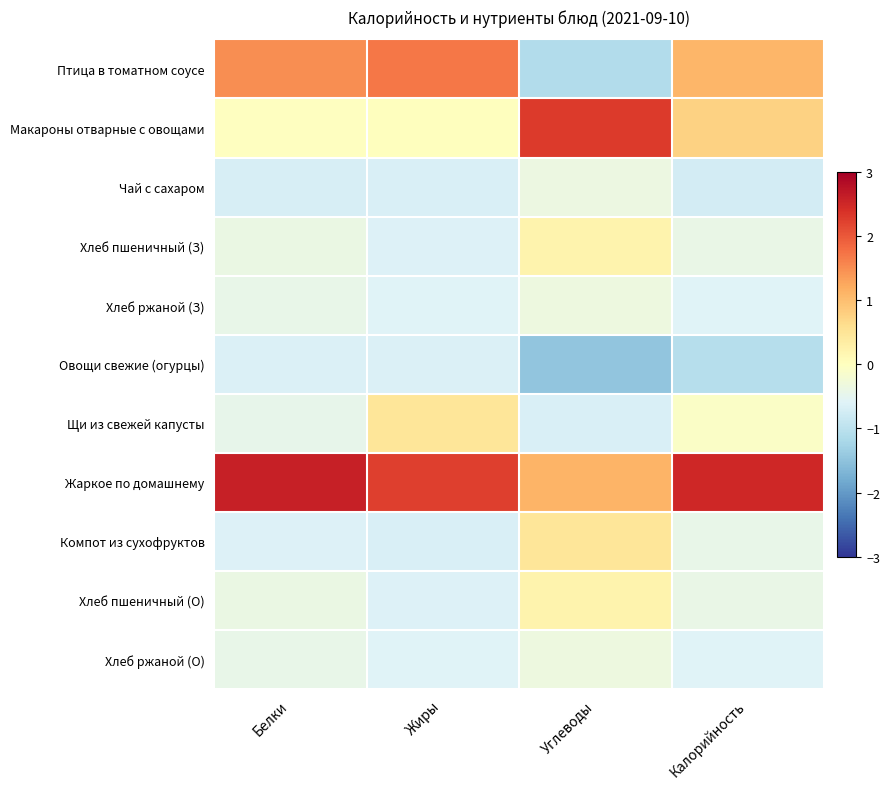

Reading left to right, list all the values displayed in this chart.

Птица в томатном соусе: Белки=1.5	Жиры=1.7	Углеводы=-1.1	Калорийность=1.1
Макароны отварные с овощами: Белки=-0.0	Жиры=0.0	Углеводы=2.3	Калорийность=0.8
Чай с сахаром: Белки=-0.7	Жиры=-0.7	Углеводы=-0.4	Калорийность=-0.7
Хлеб пшеничный (З): Белки=-0.4	Жиры=-0.6	Углеводы=0.2	Калорийность=-0.4
Хлеб ржаной (З): Белки=-0.4	Жиры=-0.6	Углеводы=-0.3	Калорийность=-0.6
Овощи свежие (огурцы): Белки=-0.6	Жиры=-0.7	Углеводы=-1.5	Калорийность=-1.1
Щи из свежей капусты: Белки=-0.5	Жиры=0.5	Углеводы=-0.7	Калорийность=-0.1
Жаркое по домашнему: Белки=2.6	Жиры=2.2	Углеводы=1.1	Калорийность=2.5
Компот из сухофруктов: Белки=-0.6	Жиры=-0.7	Углеводы=0.5	Калорийность=-0.4
Хлеб пшеничный (О): Белки=-0.4	Жиры=-0.6	Углеводы=0.2	Калорийность=-0.4
Хлеб ржаной (О): Белки=-0.4	Жиры=-0.6	Углеводы=-0.3	Калорийность=-0.6